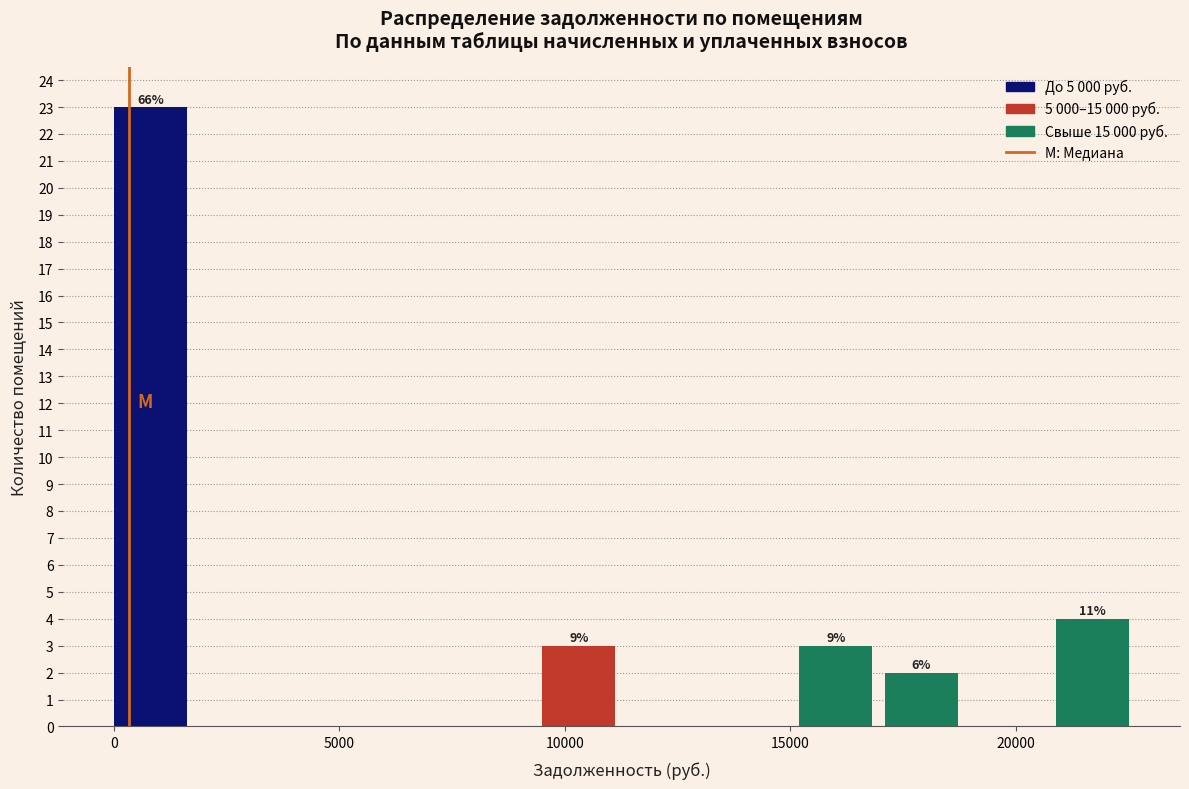

Around what value on the x-axis is the tallest bar? Give the approximate position of its centre, as read against the axis.

1000